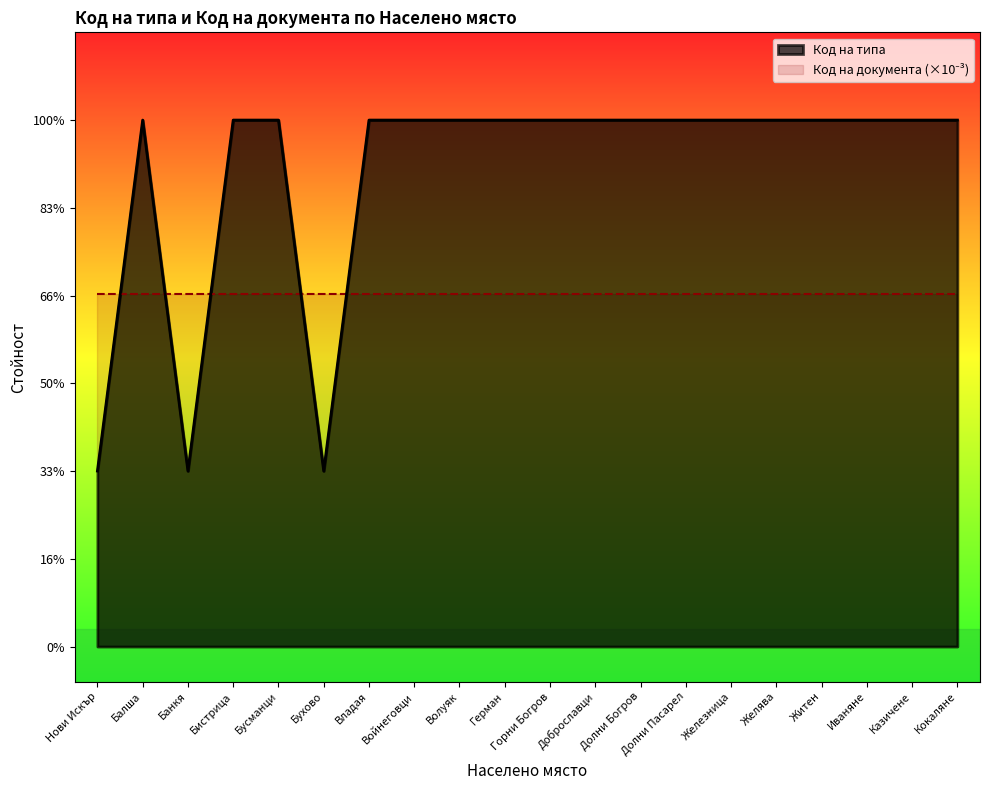

Reading left to right, transcribe all the data shown in this chart.

1	3	1	3	3	1	3	3	3	3	3	3	3	3	3	3	3	3	3	3